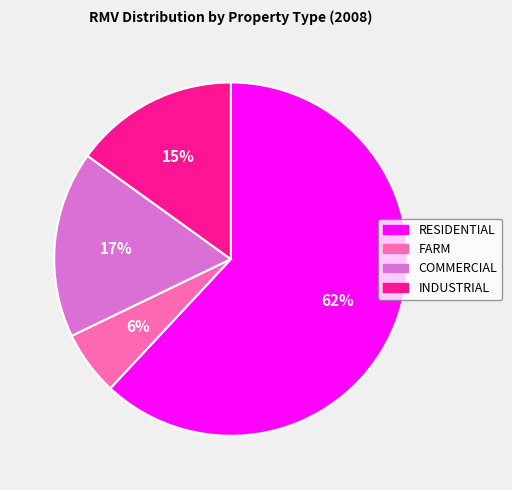

To the nearest percent, what portion does FARM represent?

6%